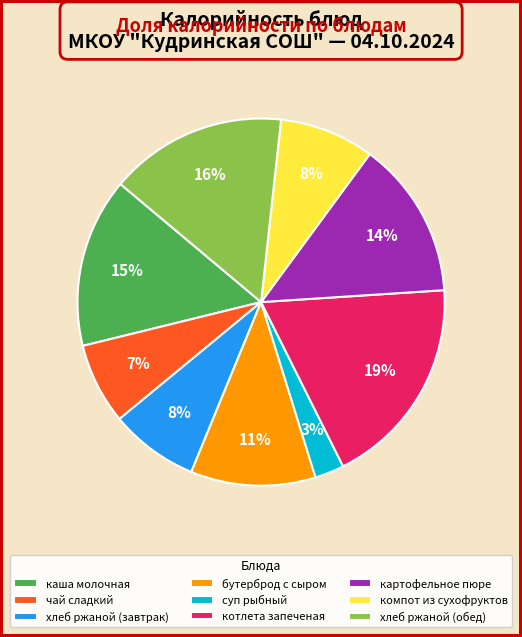

Is каша молочная the majority of the pie?

No